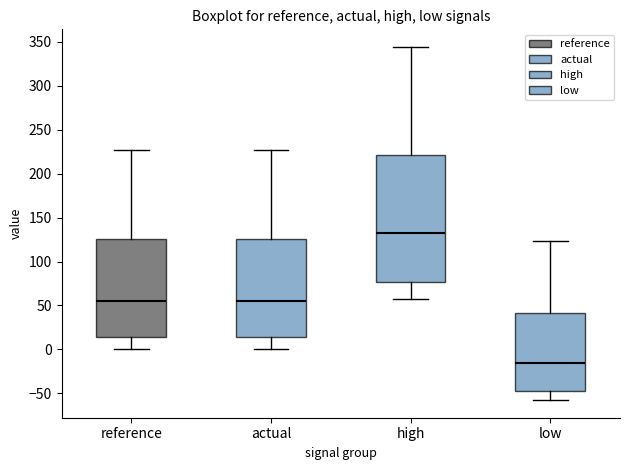

Reading left to right, transcribe this box plot: for each box, give where its median line is, the range the box spans, and where its two whiskers end, as read against the y-axis. The values are not printed on the chart, so give them approximately, as read against the axis.

reference: median 55, box 15 to 125, whiskers 0 to 225
actual: median 55, box 15 to 125, whiskers 0 to 225
high: median 130, box 75 to 220, whiskers 60 to 345
low: median -15, box -45 to 40, whiskers -60 to 125